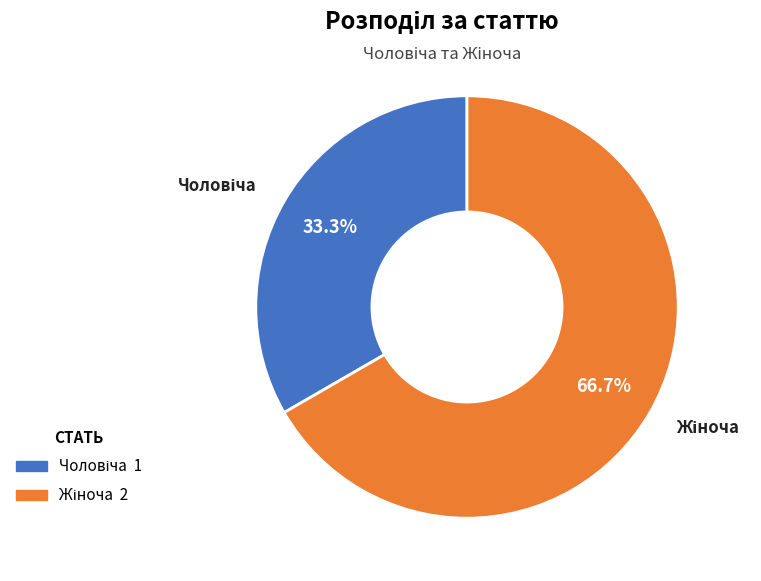

Is there a majority slice in this chart?

Yes